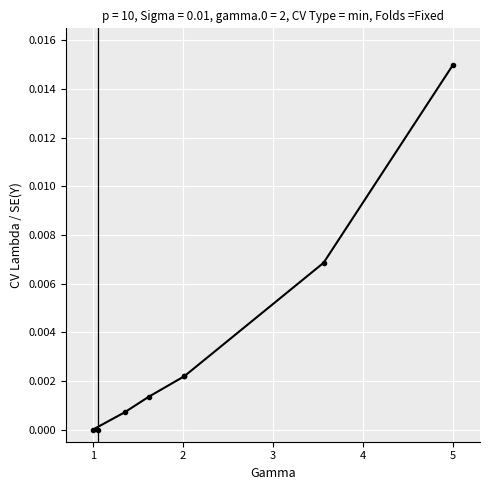

Which label corresponds to the largest value in the chart?

5